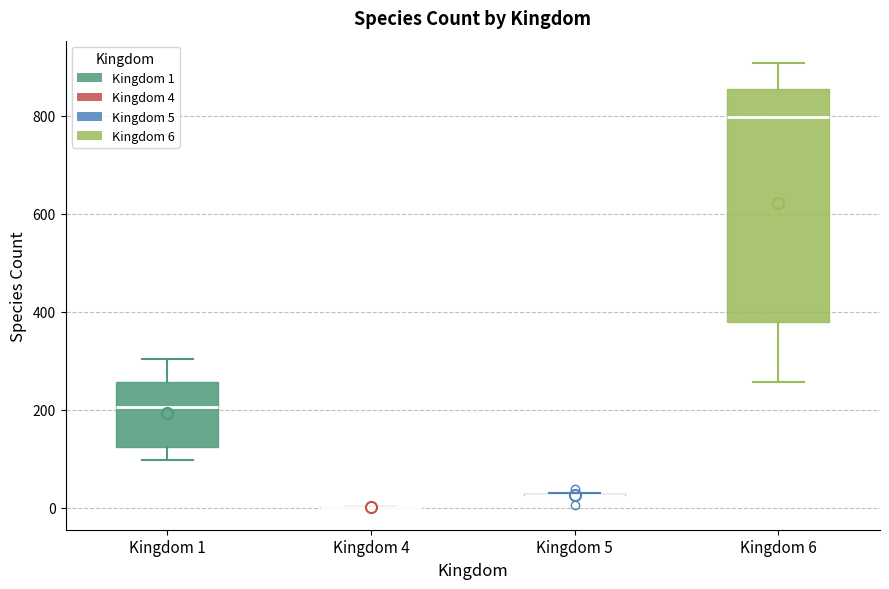

Where does the median line of the box for Kingdom 6 sit on the y-axis? The values are not printed on the chart, so give them approximately, as read against the axis.

800